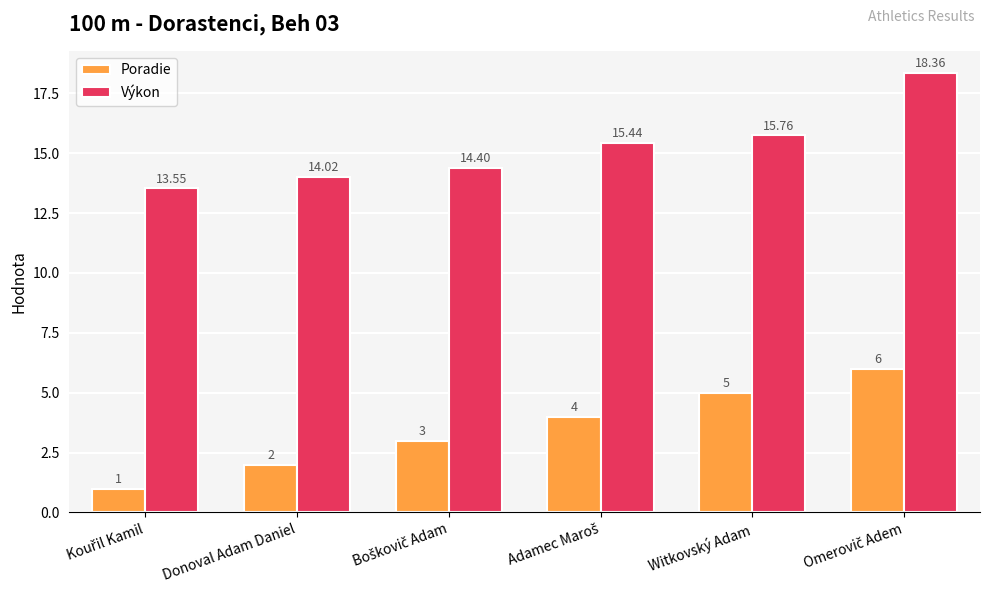

Count the number of data series in this chart.

2